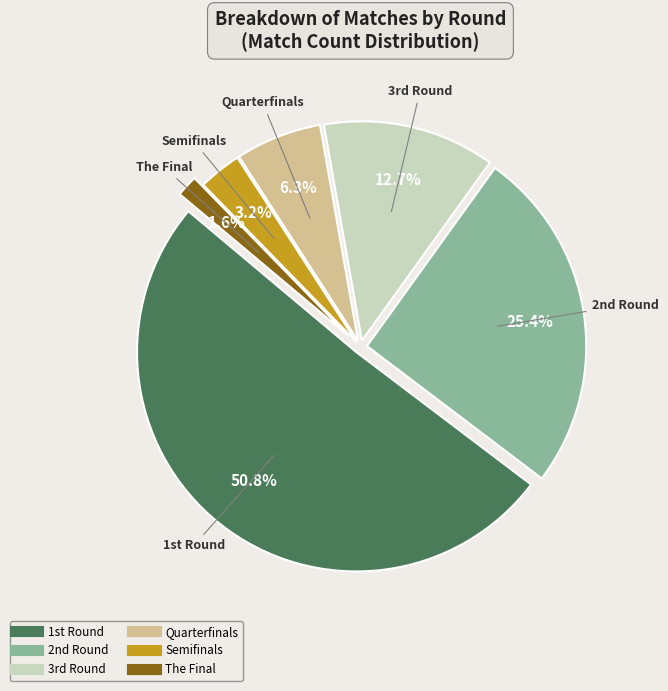

What is the smallest slice in the pie chart?

The Final